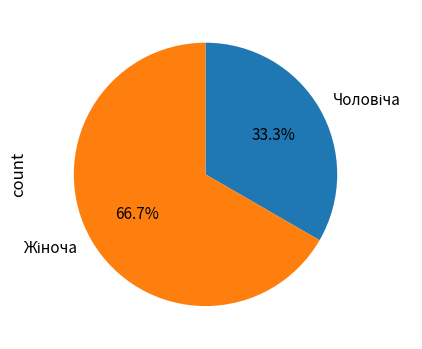

Is there any slice that represents more than half of the pie?

Yes